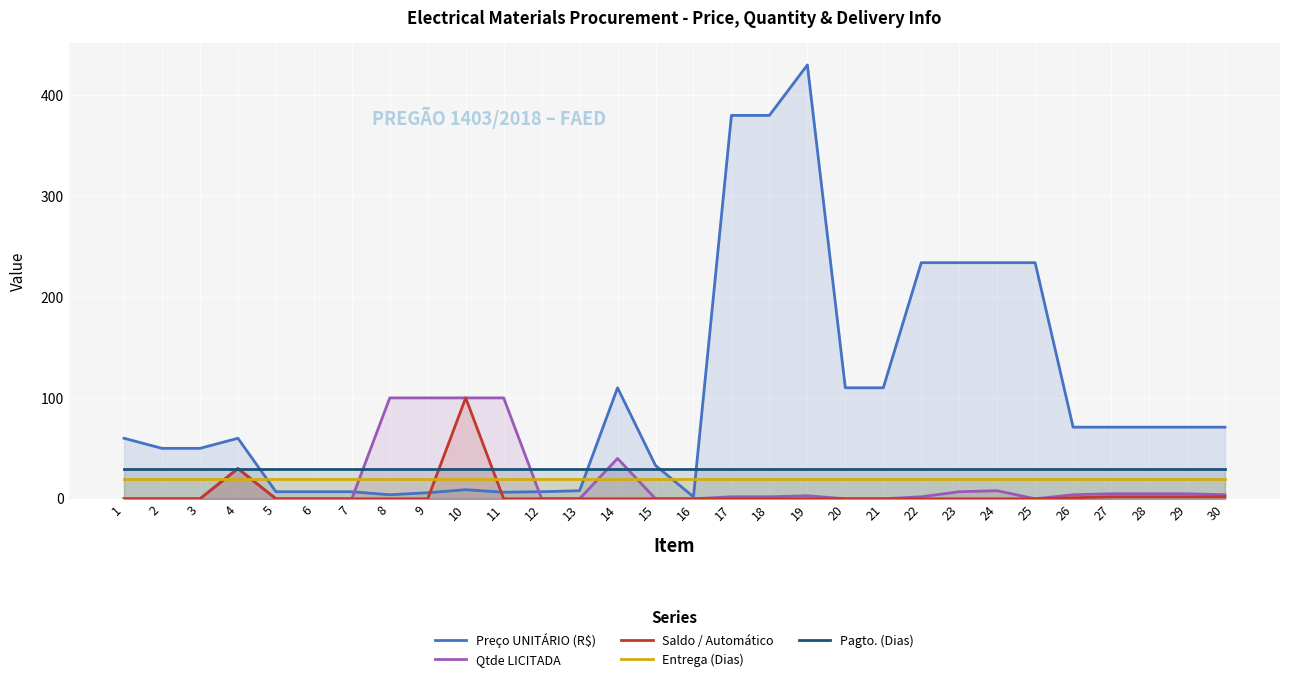

Between 8 and 23, which is larger?

23